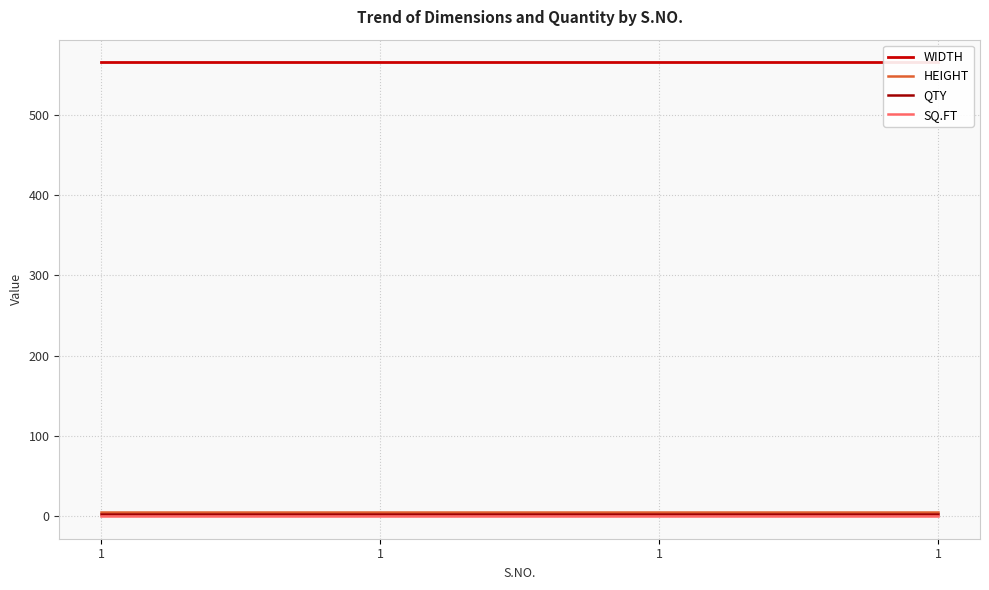

True or false: WIDTH has more than 2 interior local peaks.

False